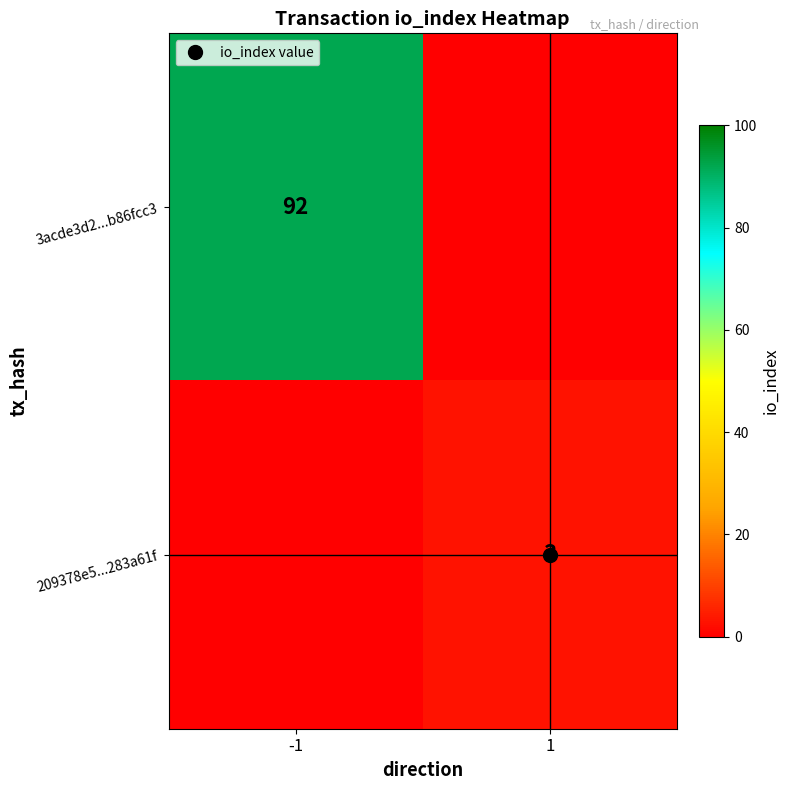

The value of 209378e5...283a61f at 1 is 3. True or false?

True